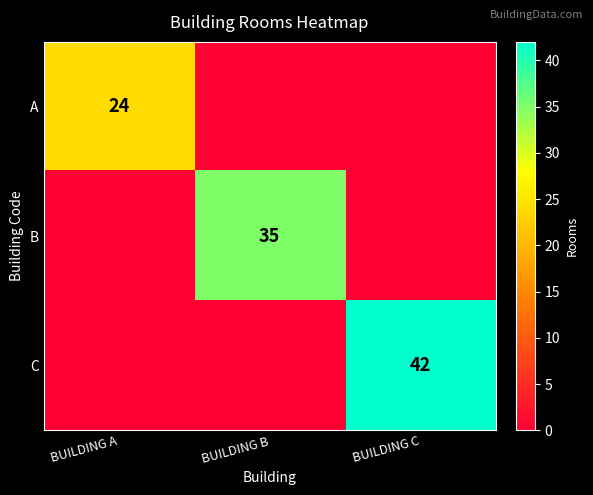

At how many categories does at least one series exceed 31?

2